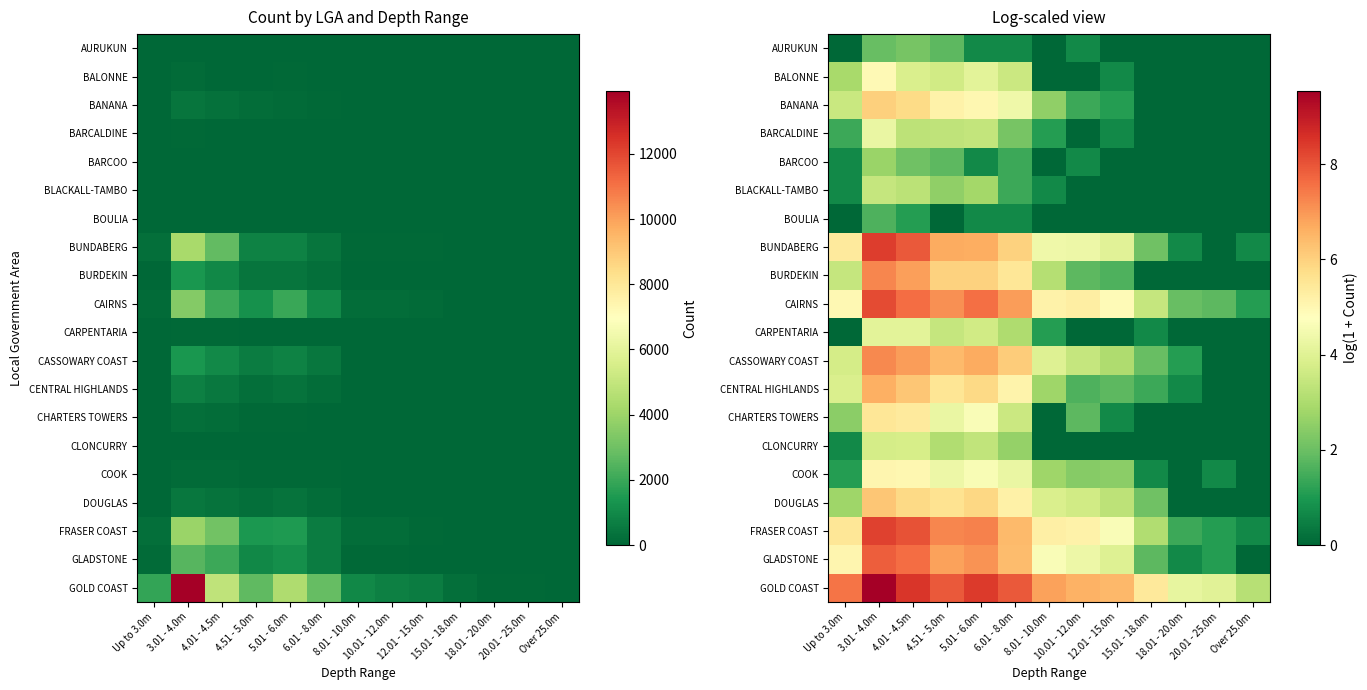

Rank the series at 6.01 - 8.0m from highest to lowest value.

GOLD COAST, CAIRNS, FRASER COAST, GLADSTONE, CASSOWARY COAST, BUNDABERG, BURDEKIN, DOUGLAS, CENTRAL HIGHLANDS, BANANA, COOK, BALONNE, CHARTERS TOWERS, CARPENTARIA, CLONCURRY, BARCALDINE, BARCOO, BLACKALL-TAMBO, AURUKUN, BOULIA